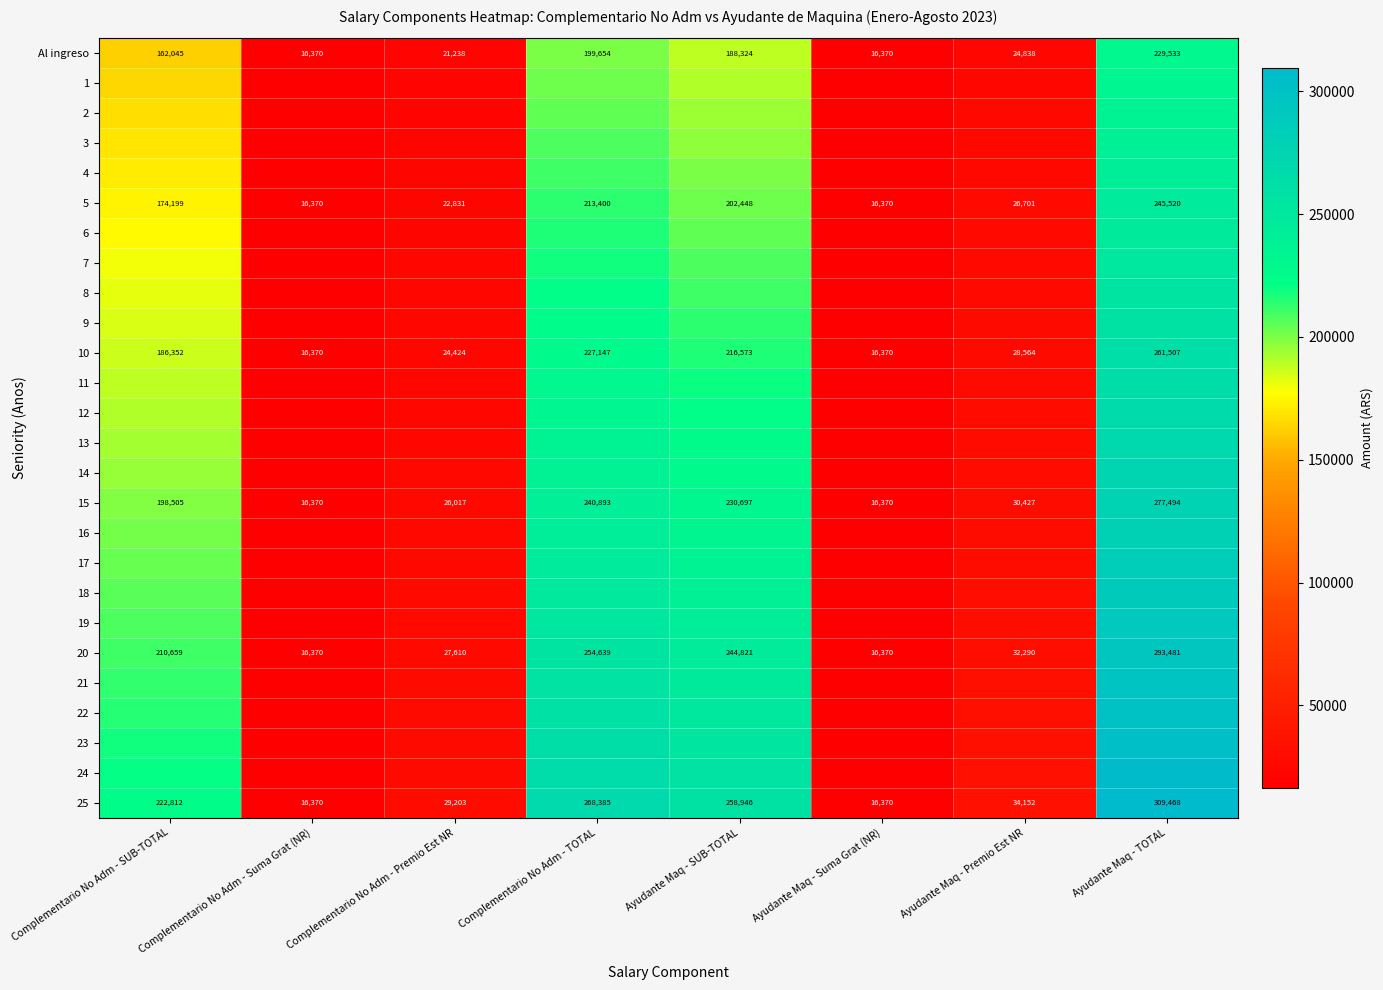

What is the approximate value of 15 at Ayudante Maq - SUB-TOTAL?

230697.0